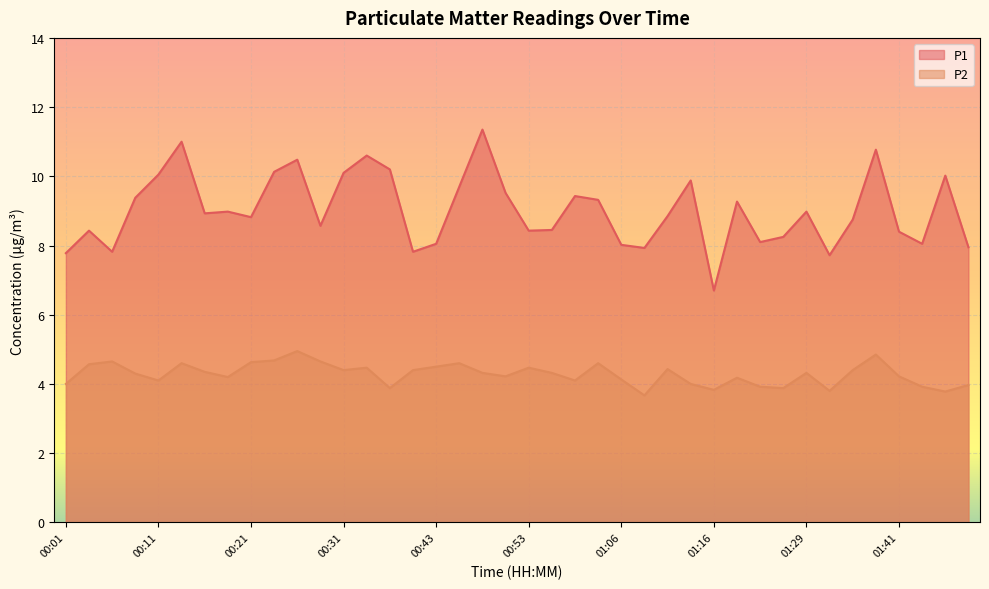

Reading left to right, extract all data points from this chart.

P1: 00:01=7.8	00:04=8.4	00:06=7.8	00:09=9.4	00:11=10.1	00:14=11.0	00:16=8.9	00:18=9.0	00:21=8.8	00:23=10.1	00:26=10.5	00:28=8.6	00:31=10.1	00:33=10.6	00:38=10.2	00:41=7.8	00:43=8.1	00:46=9.7	00:48=11.3	00:51=9.5	00:53=8.4	00:56=8.4	00:58=9.4	01:03=9.3	01:06=8.0	01:09=7.9	01:11=8.8	01:14=9.9	01:16=6.7	01:19=9.3	01:21=8.1	01:24=8.2	01:29=9.0	01:31=7.7	01:34=8.8	01:38=10.8	01:41=8.4	01:43=8.1	01:46=10.0	01:48=8.0
P2: 00:01=4.0	00:04=4.6	00:06=4.7	00:09=4.3	00:11=4.1	00:14=4.6	00:16=4.3	00:18=4.2	00:21=4.6	00:23=4.7	00:26=5.0	00:28=4.7	00:31=4.4	00:33=4.5	00:38=3.9	00:41=4.4	00:43=4.5	00:46=4.6	00:48=4.3	00:51=4.2	00:53=4.5	00:56=4.3	00:58=4.1	01:03=4.6	01:06=4.1	01:09=3.7	01:11=4.4	01:14=4.0	01:16=3.8	01:19=4.2	01:21=3.9	01:24=3.9	01:29=4.3	01:31=3.8	01:34=4.4	01:38=4.8	01:41=4.2	01:43=3.9	01:46=3.8	01:48=4.0